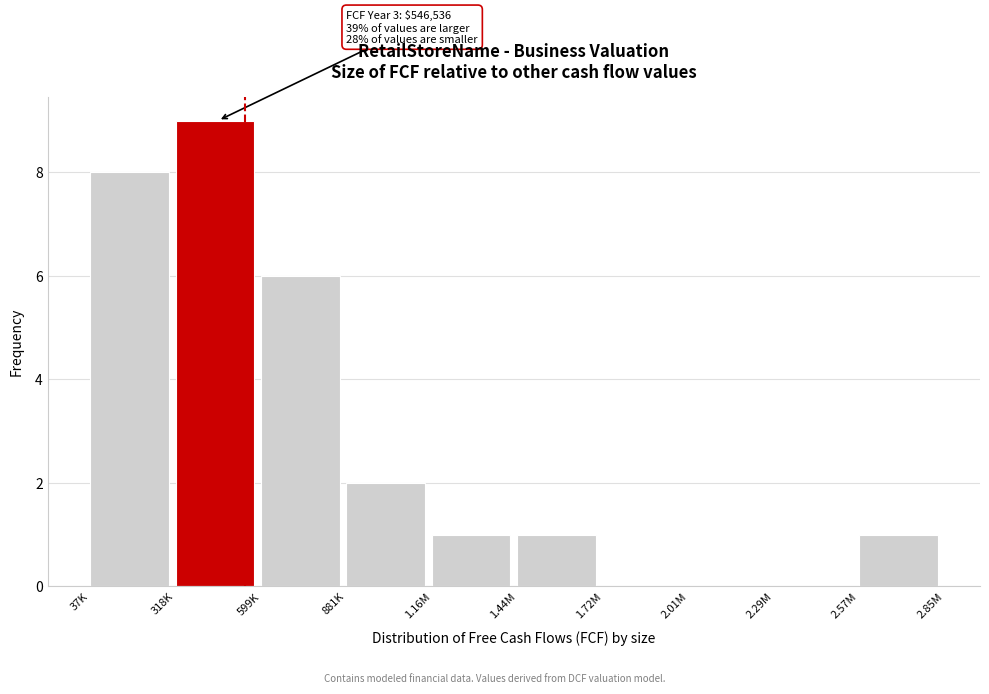

Reading right to left, list all the values displayed in this chart.

2.57M=1	2.29M=0	2.01M=0	1.72M=0	1.44M=1	1.16M=1	881K=2	599K=6	318K=9	37K=8